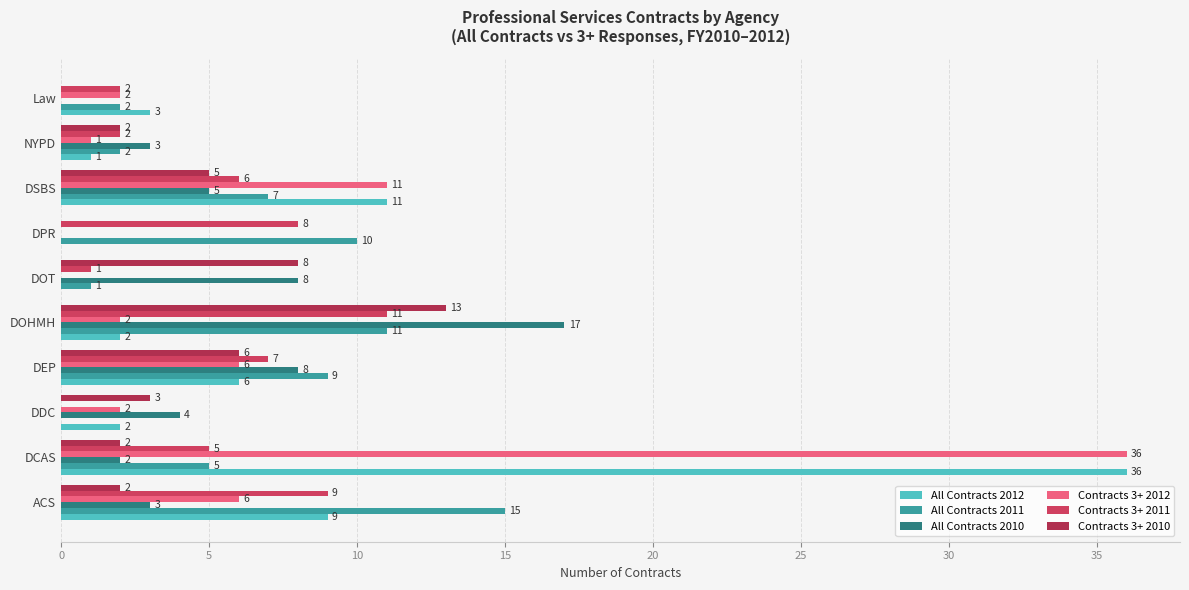

At which label does Contracts 3+ 2012 reach its peak?

DCAS